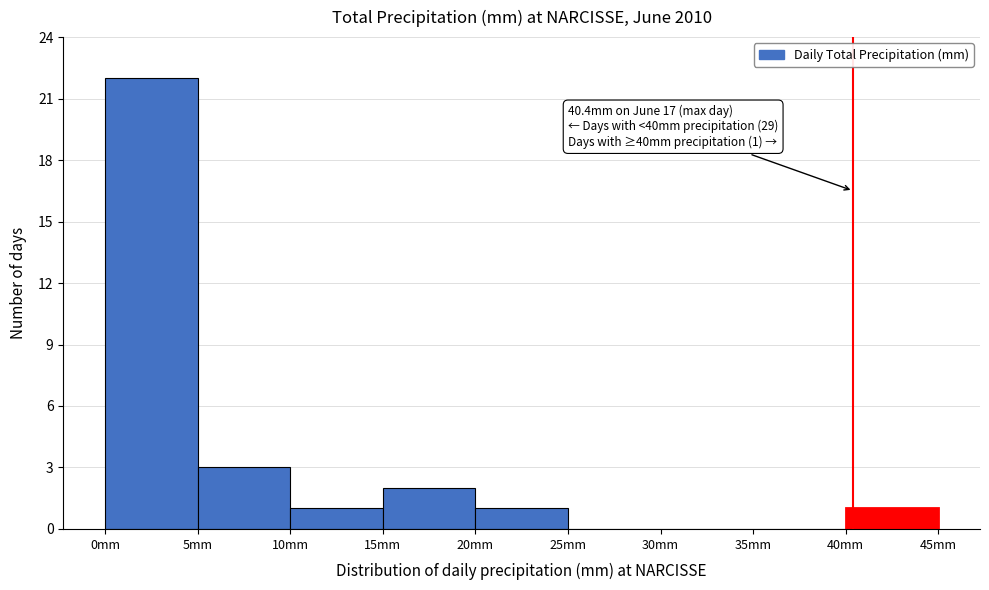

Which range on the x-axis has the tallest bar?

0 to 5